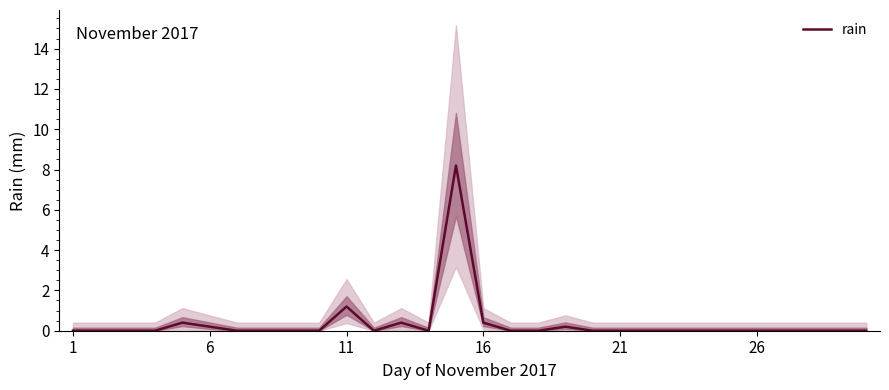

Which category has the lowest value across all series?

1